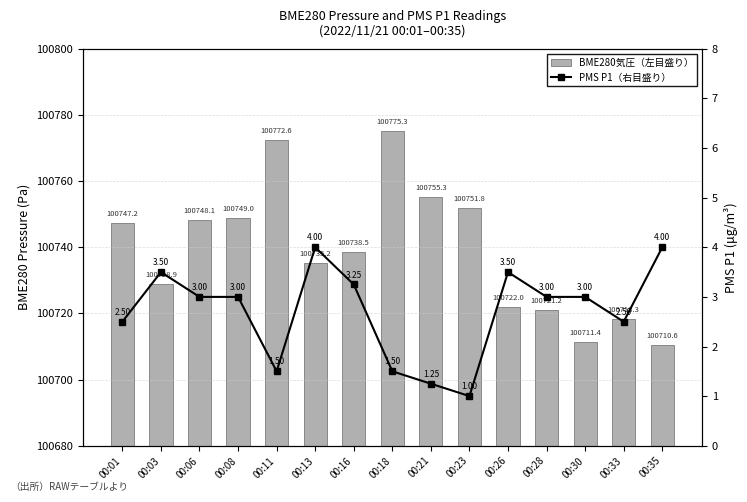

Between 00:35 and 00:11, which is larger?

00:11